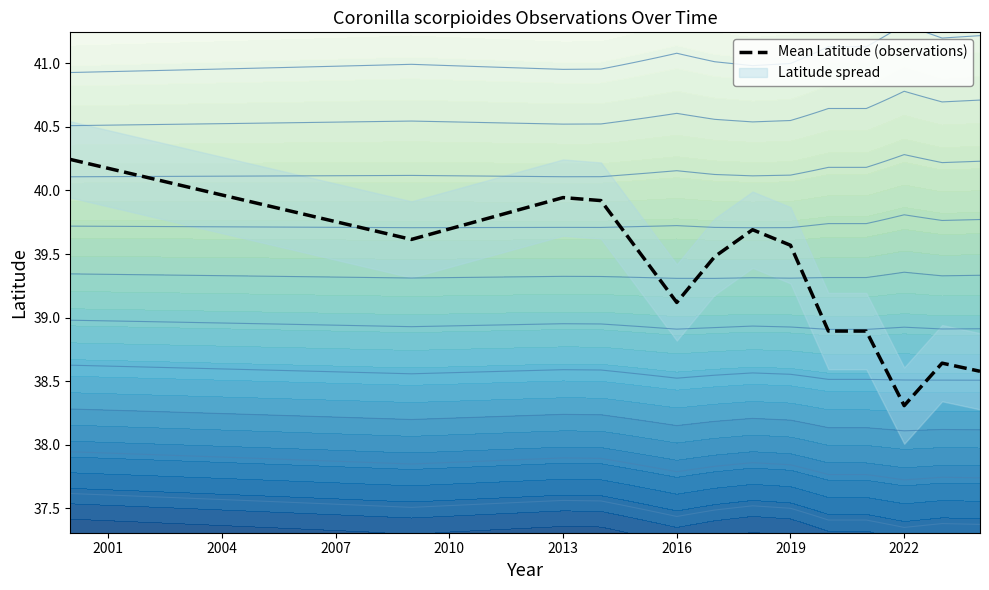

Reading right to left, list all the values displayed in this chart.

38.6	38.6	38.3	38.9	38.9	39.6	39.7	39.5	39.1	39.9	39.9	39.6	40.2